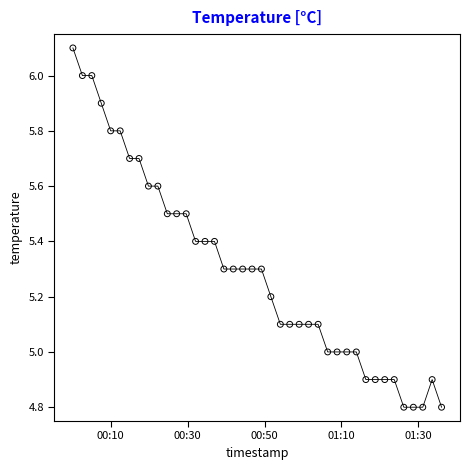

What is the range of Y values (max minus min)?

1.3